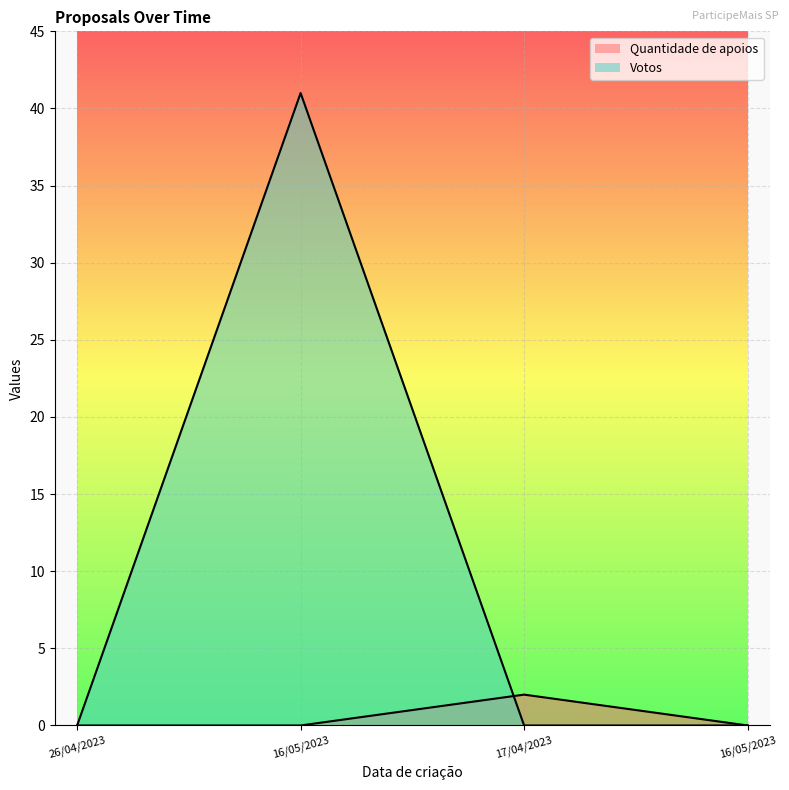

How many lines are shown in the chart?

2